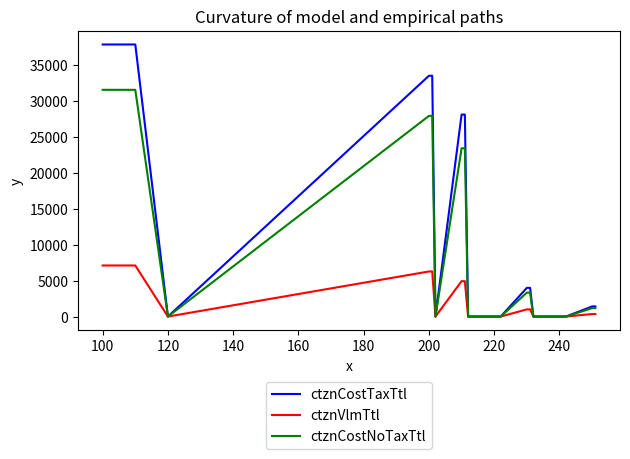

What is the average value of the ctznCostNoTaxTtl series?

8751.5